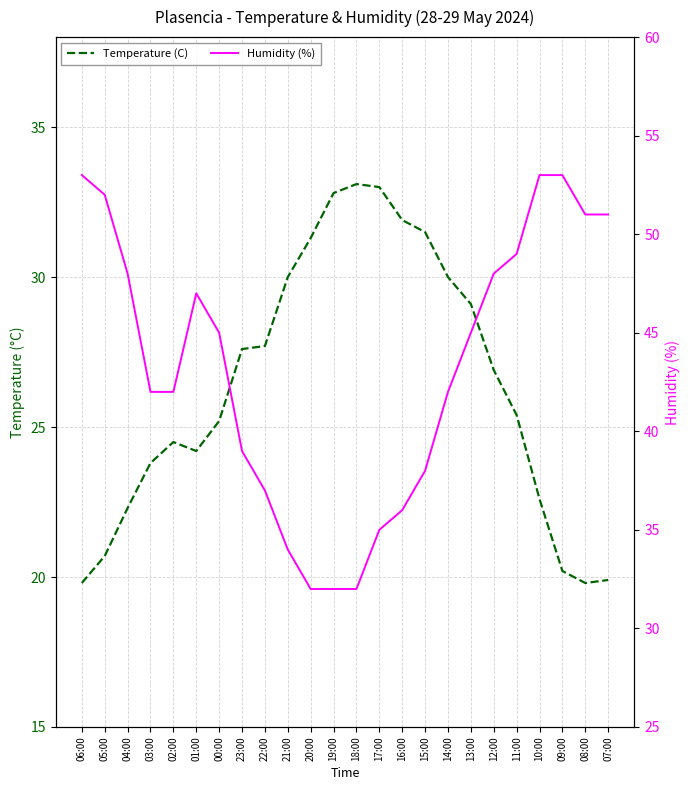

Which series changed the most between 20:00 and 17:00?

Humidity (%)